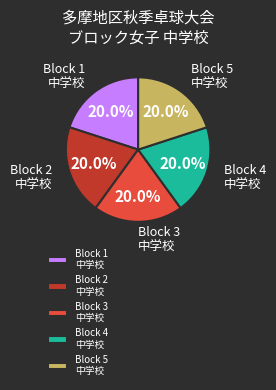

Approximately how many times larger is the value at Block 1 中学校 compared to Block 5 中学校?

1.0